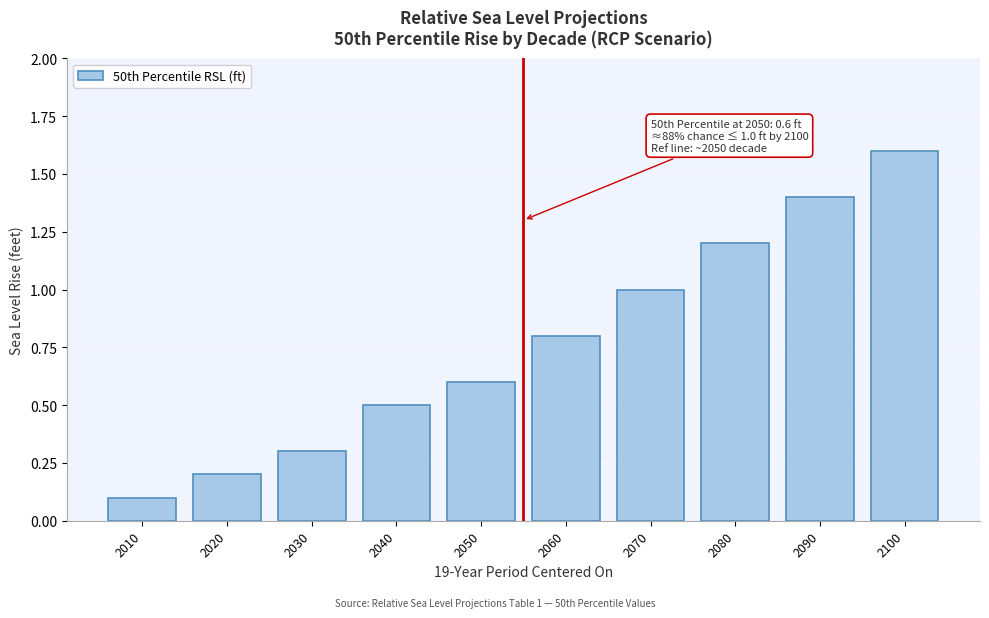

Reading left to right, what are all the values shown in this chart?

0.1	0.2	0.3	0.5	0.6	0.8	1.0	1.2	1.4	1.6